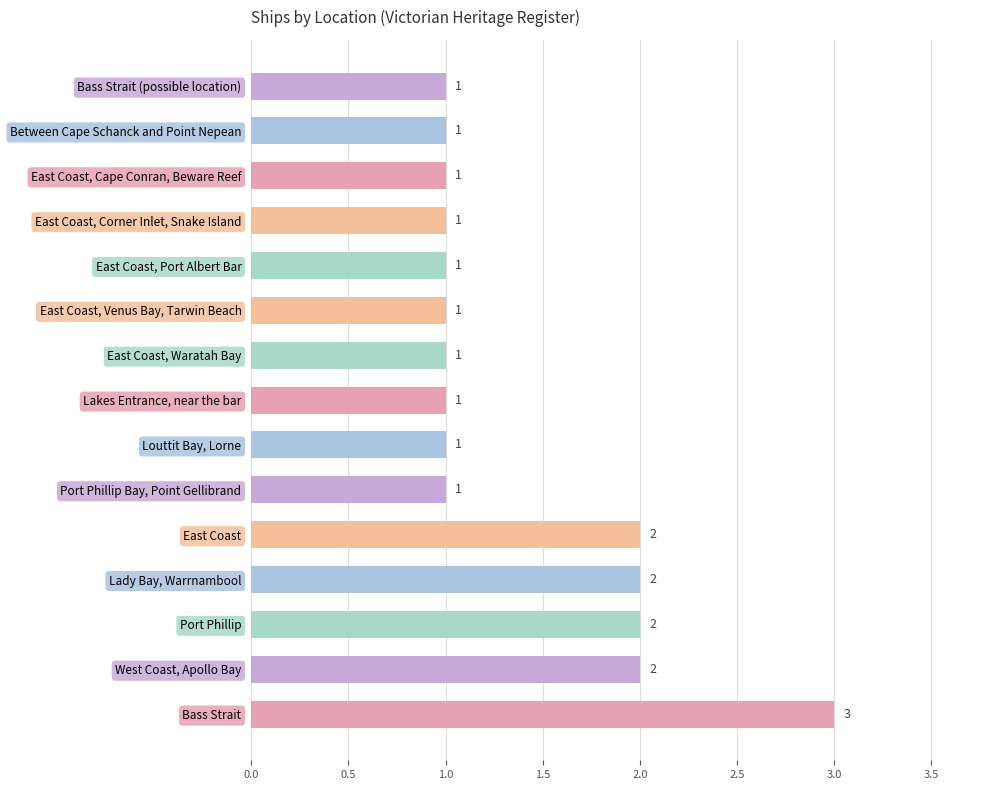

Does the chart contain any negative values?

No